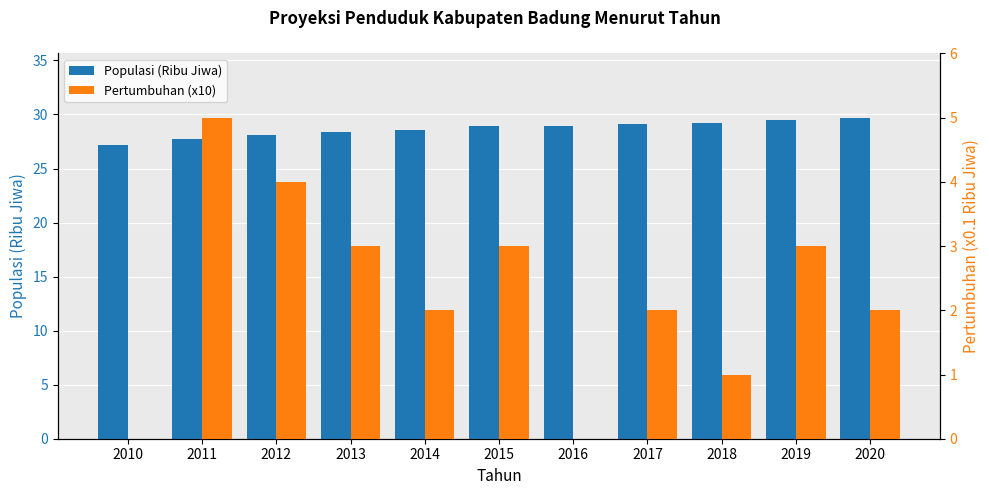

Count the number of data series in this chart.

2